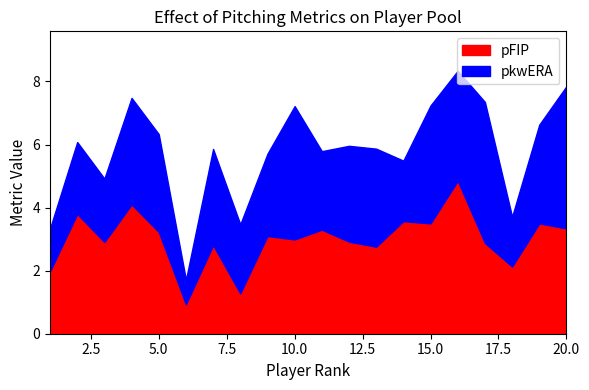

At which category does pkwERA reach its first local peak?

2